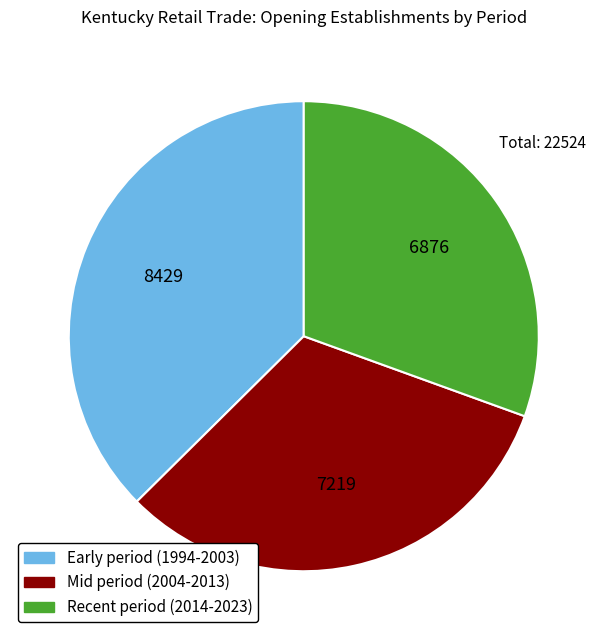

Is there a majority slice in this chart?

No